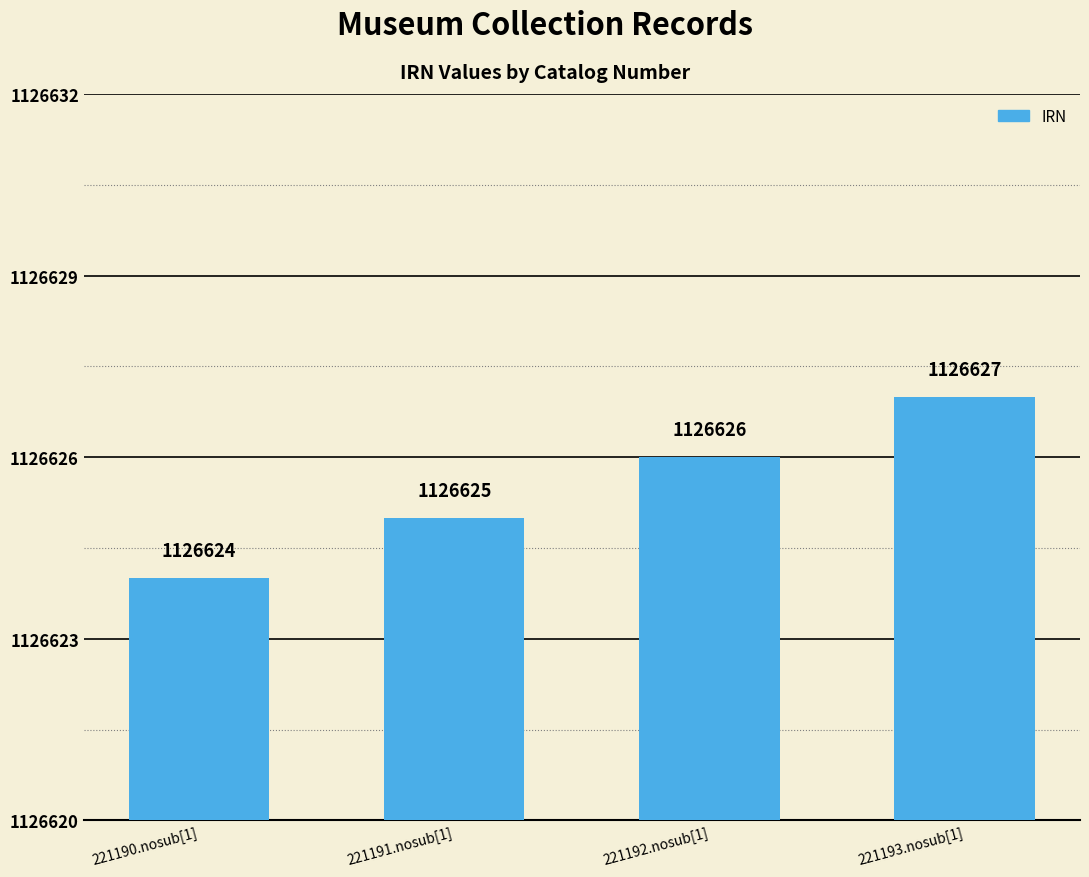

What is the average value?

1126626